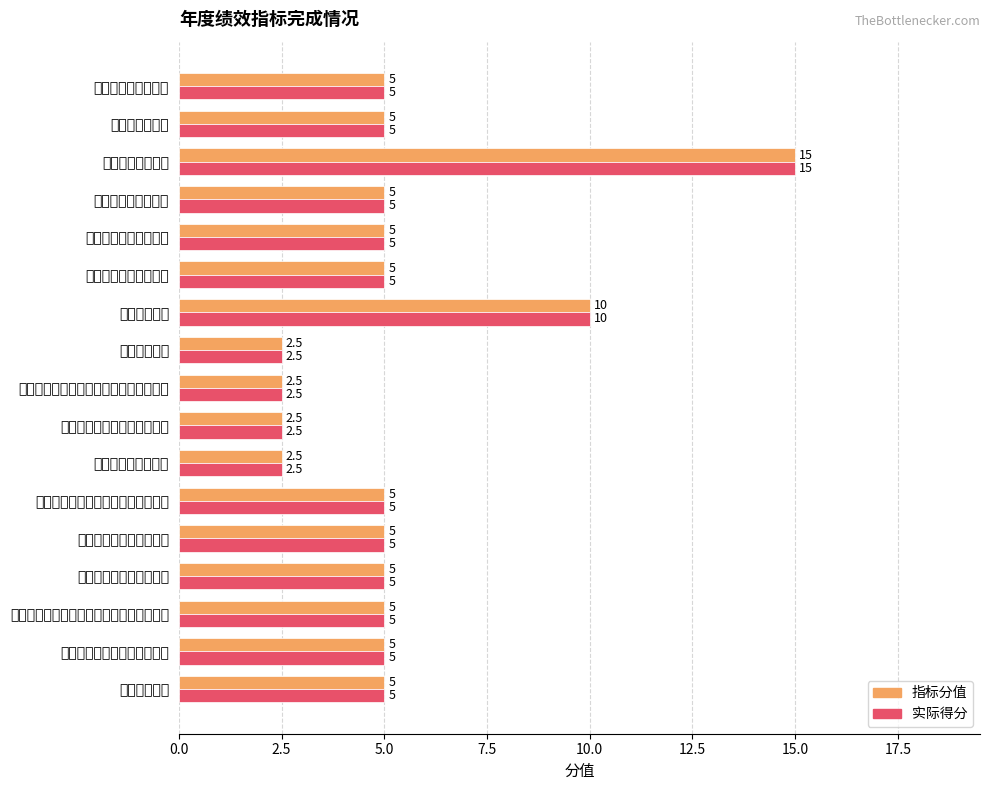

What is the maximum value shown in the chart?

15.0